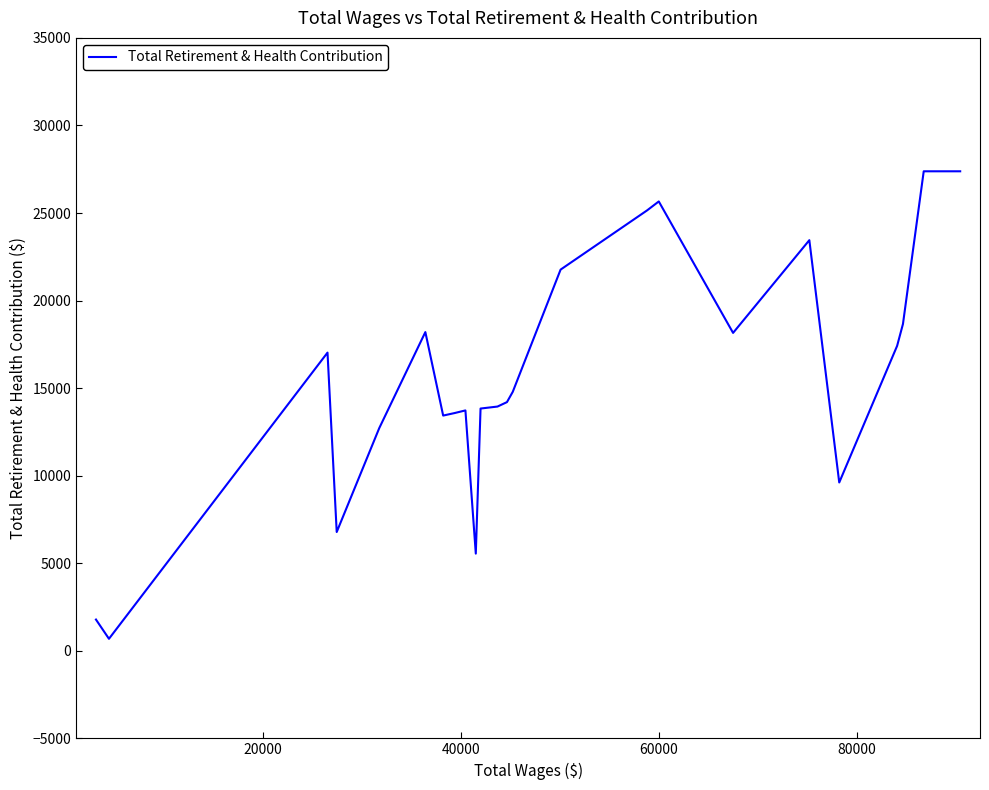

What is the maximum value shown in the chart?

27382